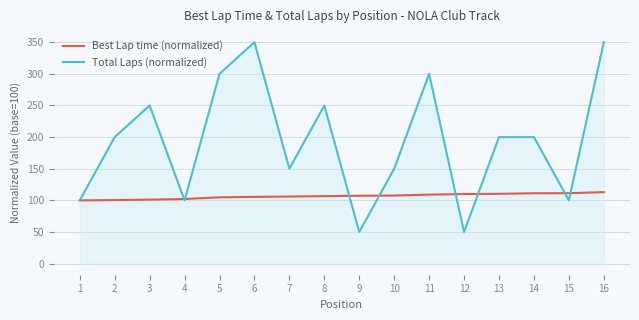

At how many categories does at least one series exceed 225?

6